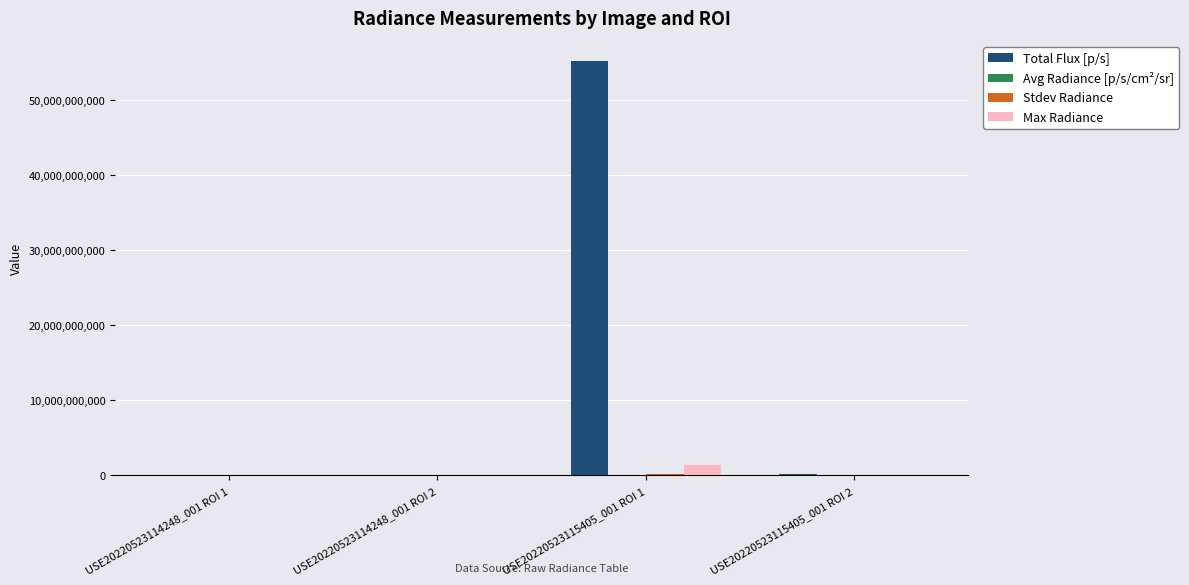

Which series changed the most between USE20220523114248_001 ROI 2 and USE20220523115405_001 ROI 1?

Total Flux [p/s]